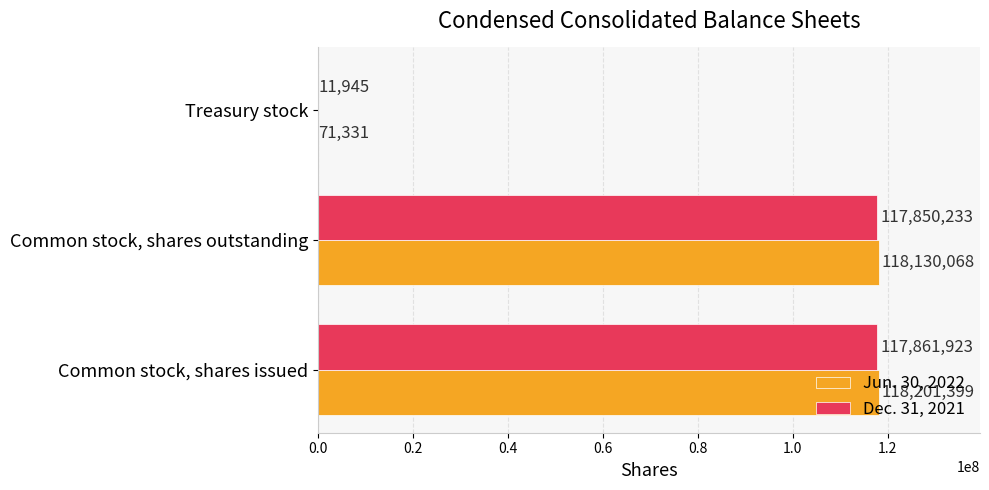

Is it true that Dec. 31, 2021 equals 174296419 at Common stock, shares issued?

False